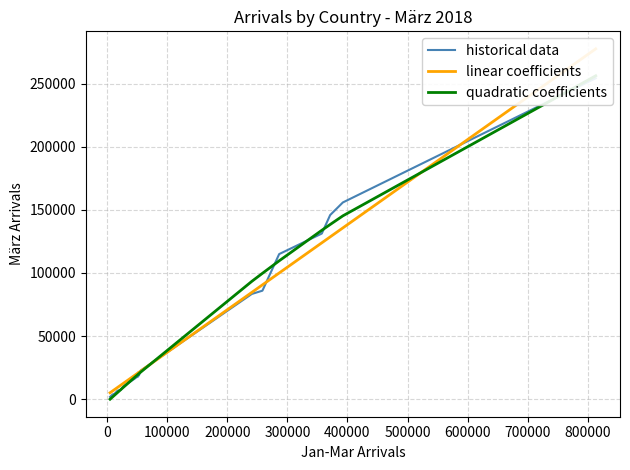

How many times do historical data and linear coefficients cross each other?

6